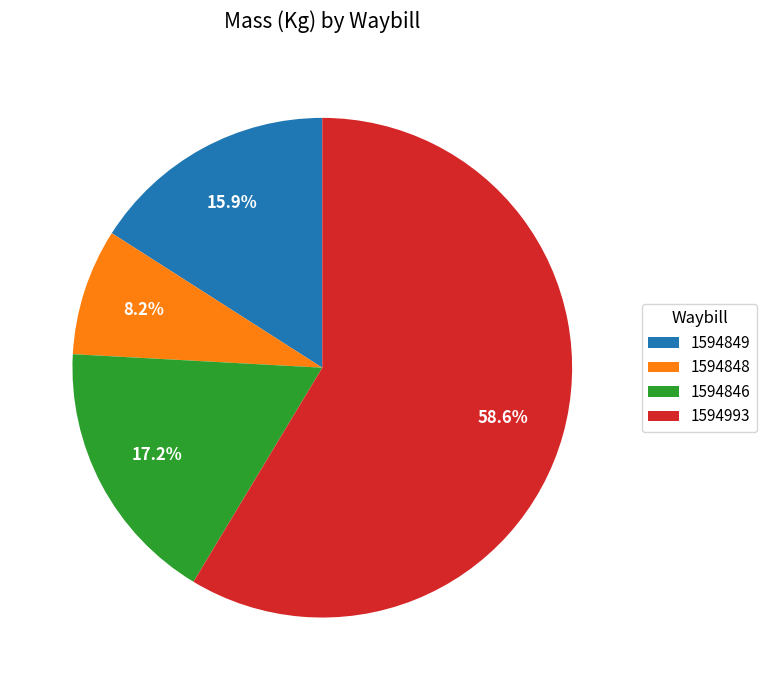

What is the ratio of the value at 1594849 to the value at 1594993?

0.3